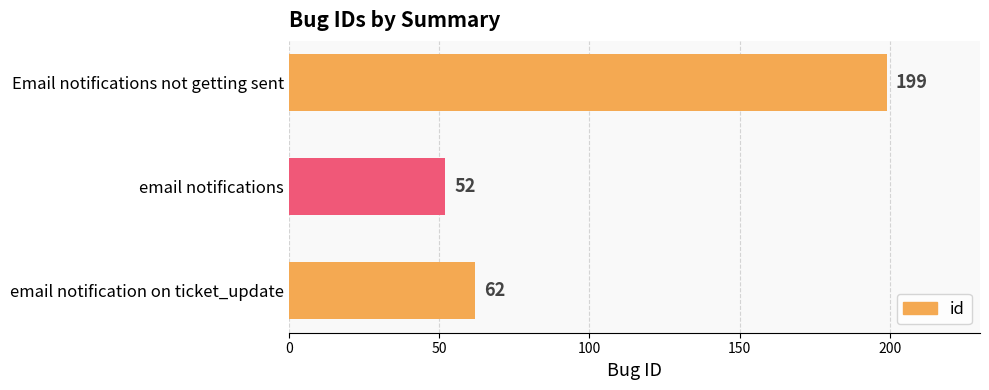

Reading bottom to top, what are all the values shown in this chart?

62	52	199